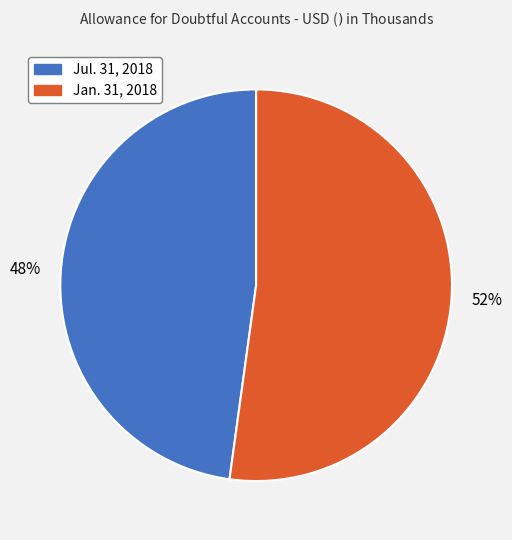

Is the sum of Jan. 31, 2018 and Jul. 31, 2018 greater than half?

Yes